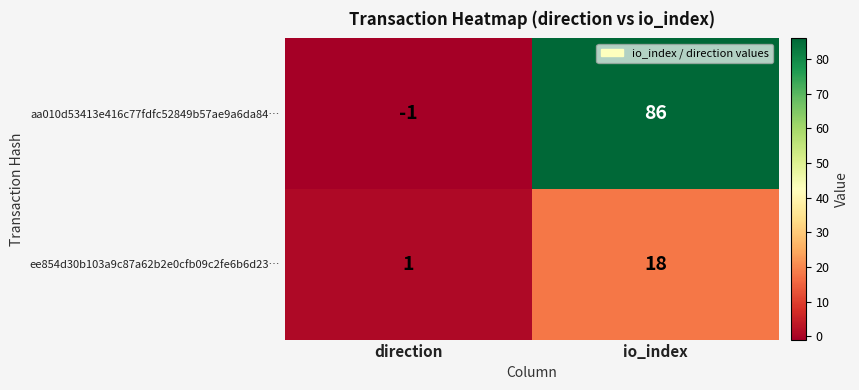

Where is aa010d53413e416c77fdfc52849b57ae9a6da84… nearest to the value 42?

direction